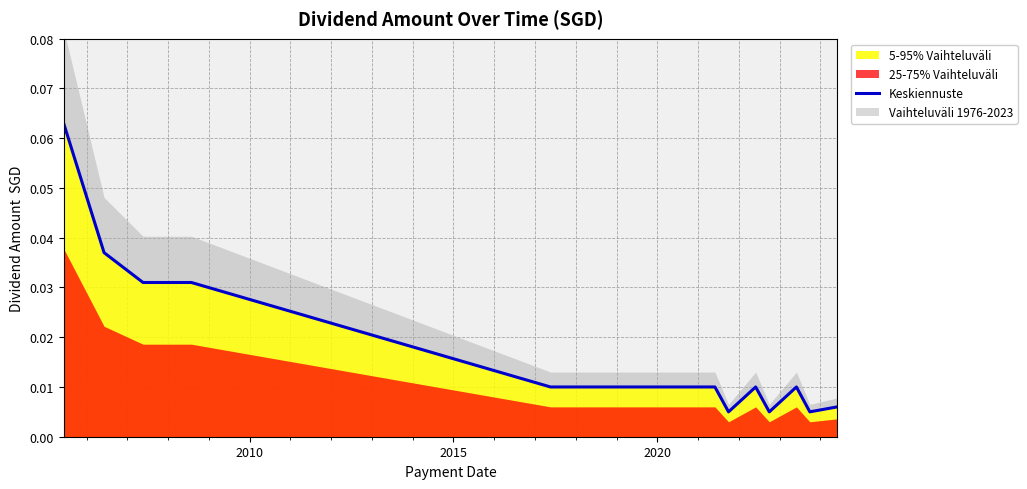

The chart shows a value of 0.0 at 14. True or false?

False